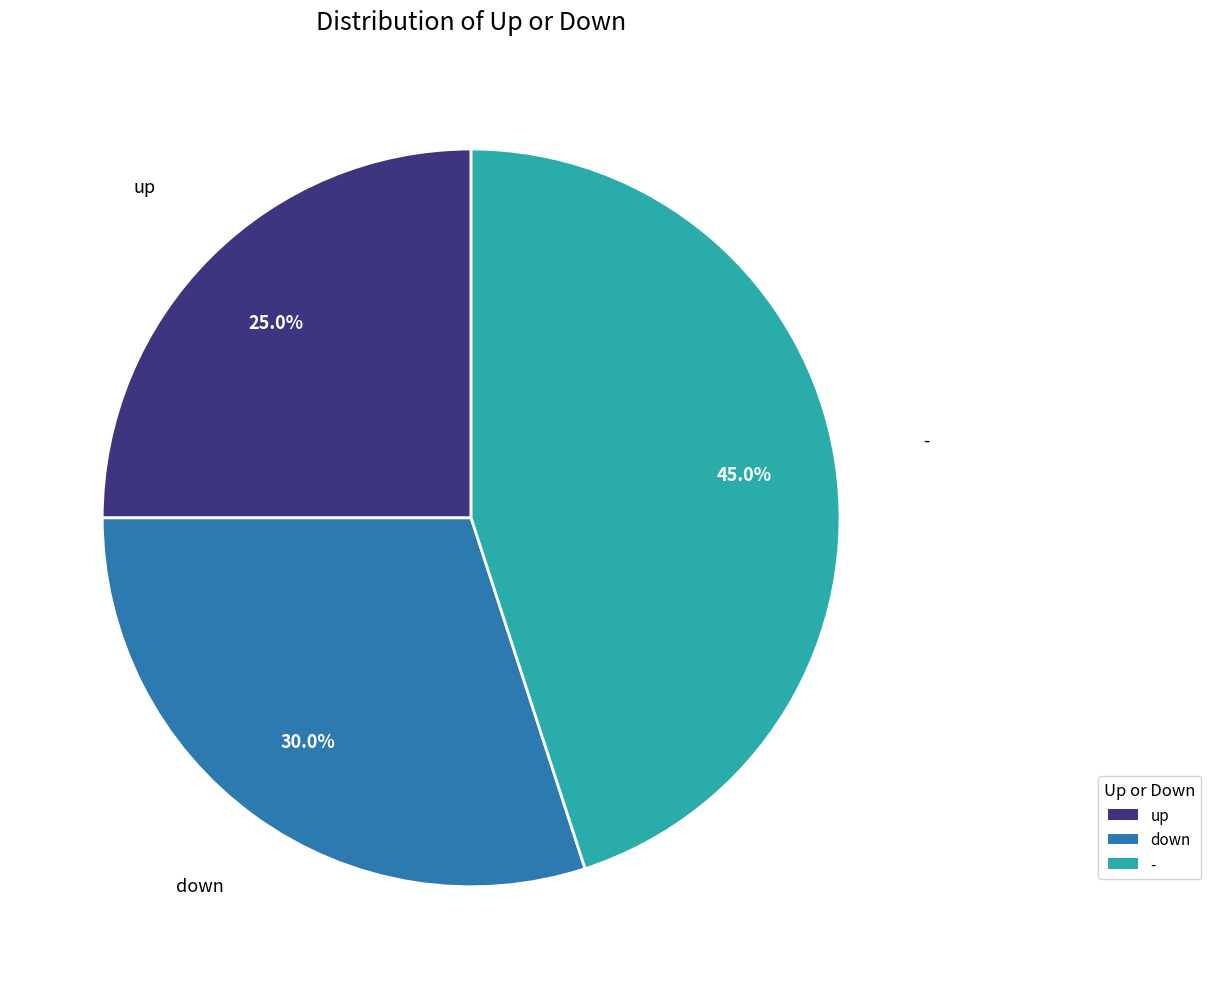

To the nearest percent, what is the average slice percentage?

33%